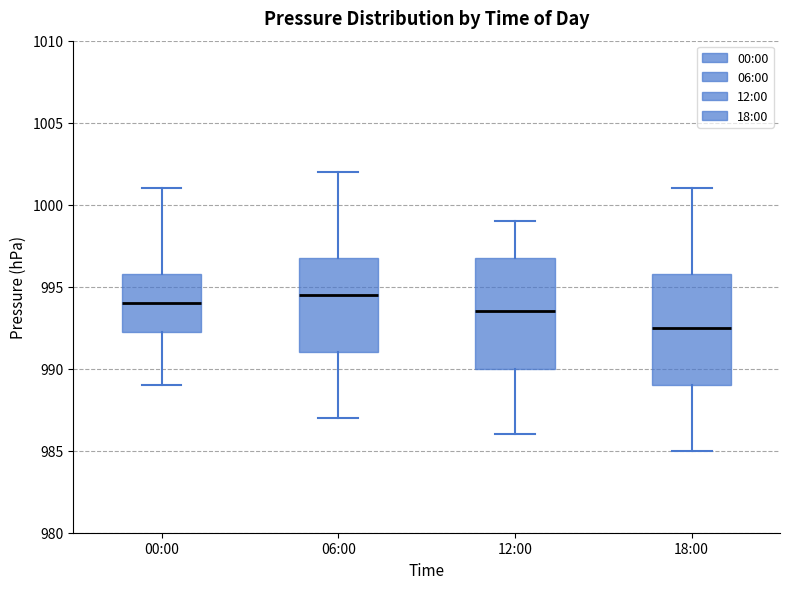

Which box's median line is the highest?

06:00